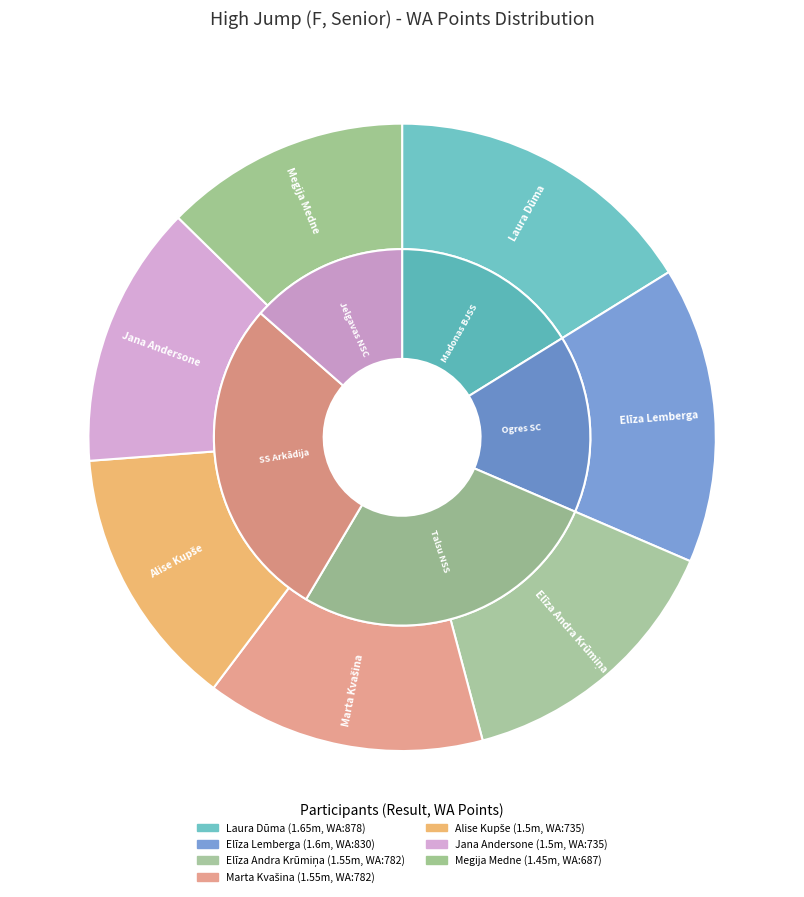

Which slice is the largest?

Laura Dūma